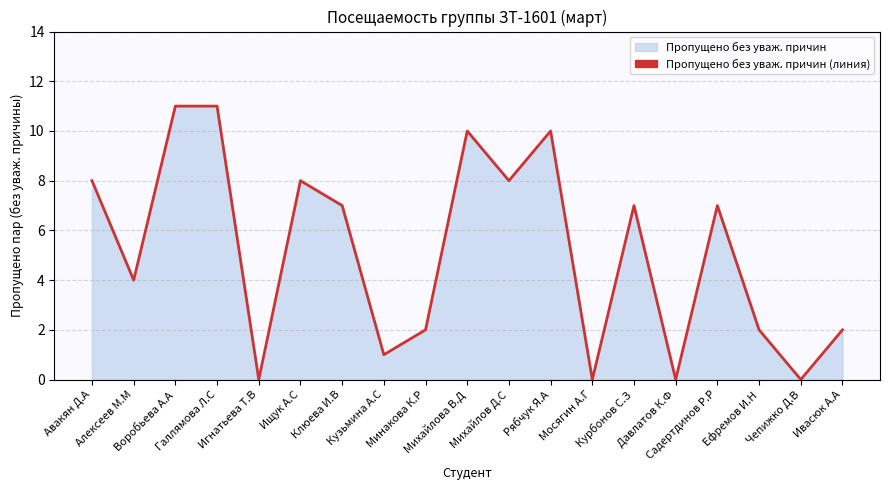

List the labels in order of value, smallest first.

Игнатьева Т.В, Мосягин А.Г, Давлатов К.Ф, Чепижко Д.В, Кузьмина А.С, Минакова К.Р, Ефремов И.Н, Ивасюк А.А, Алексеев М.М, Клюева И.В, Курбонов С.З, Садертдинов Р.Р, Авакян Д.А, Ищук А.С, Михайлов Д.С, Михайлова В.Д, Рябчук Я.А, Воробьева А.А, Галлямова Л.С